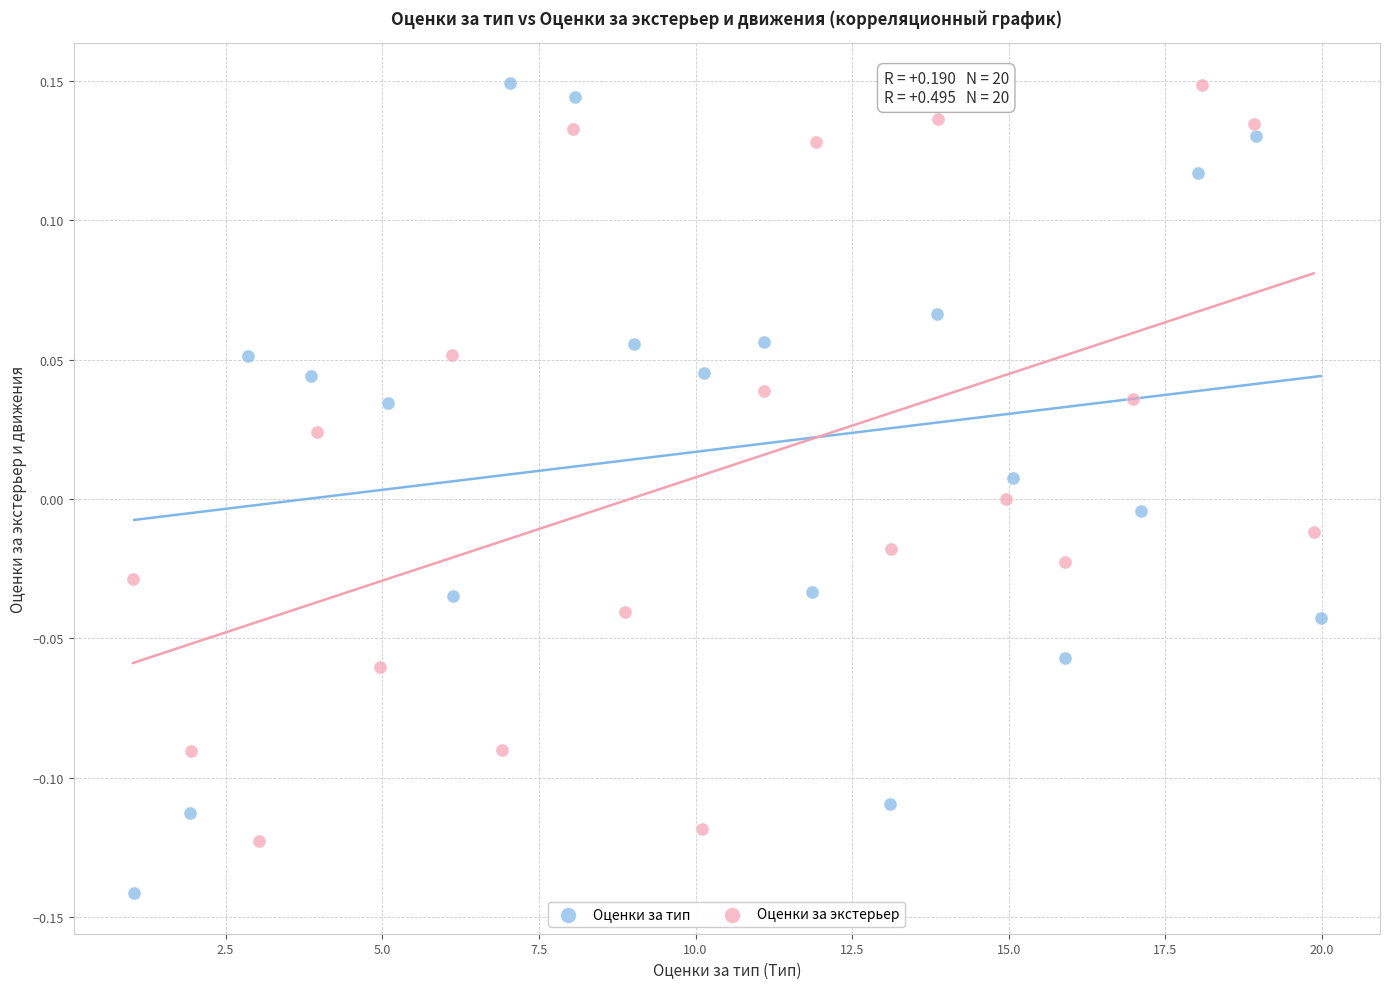

Which series contains the lowest Y value?

Оценки за тип